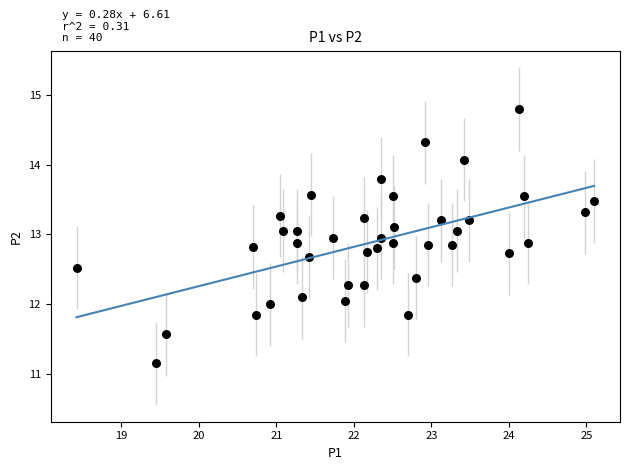

What is the range of X values (max minus min)?

6.7